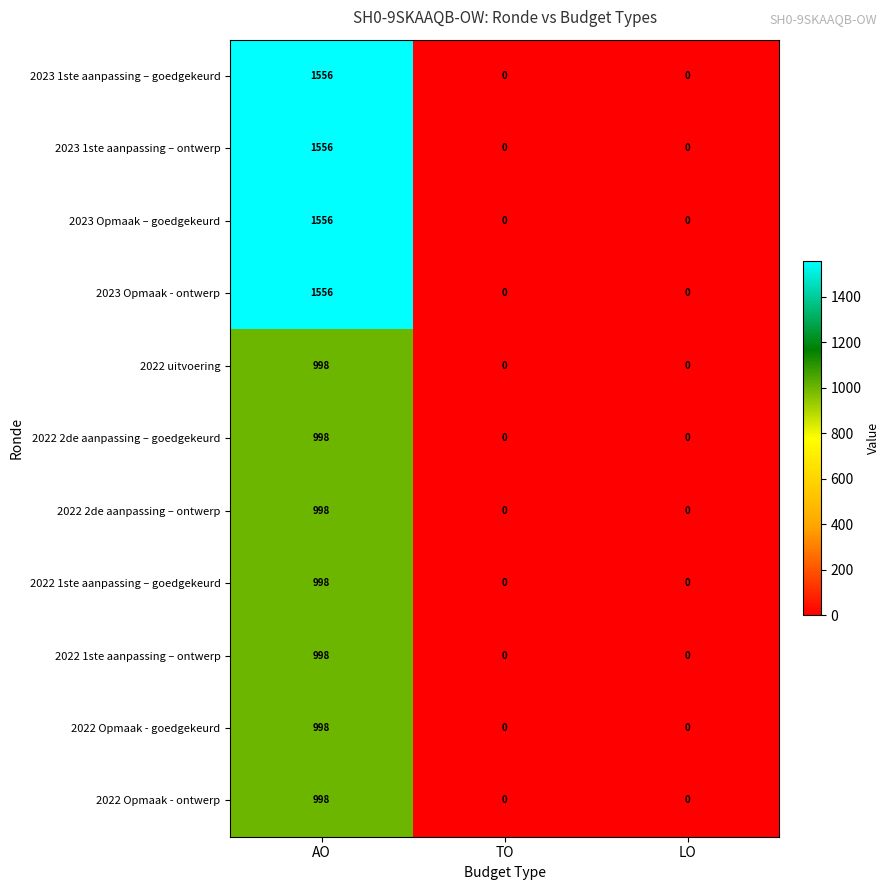

Count the 2023 1ste aanpassing – ontwerp values in the range 0 to 1556.

3